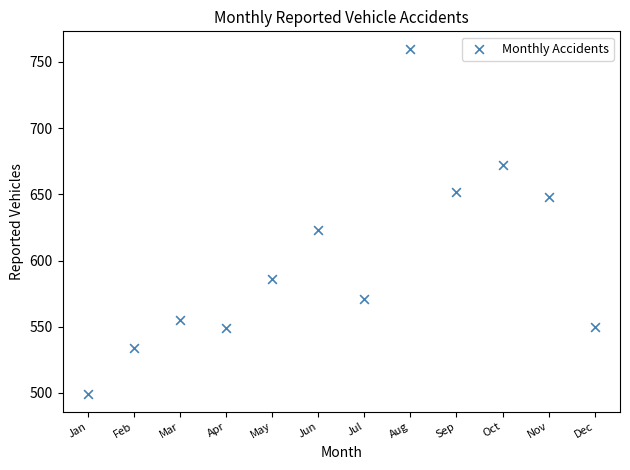

What is the range of Y values (max minus min)?

261